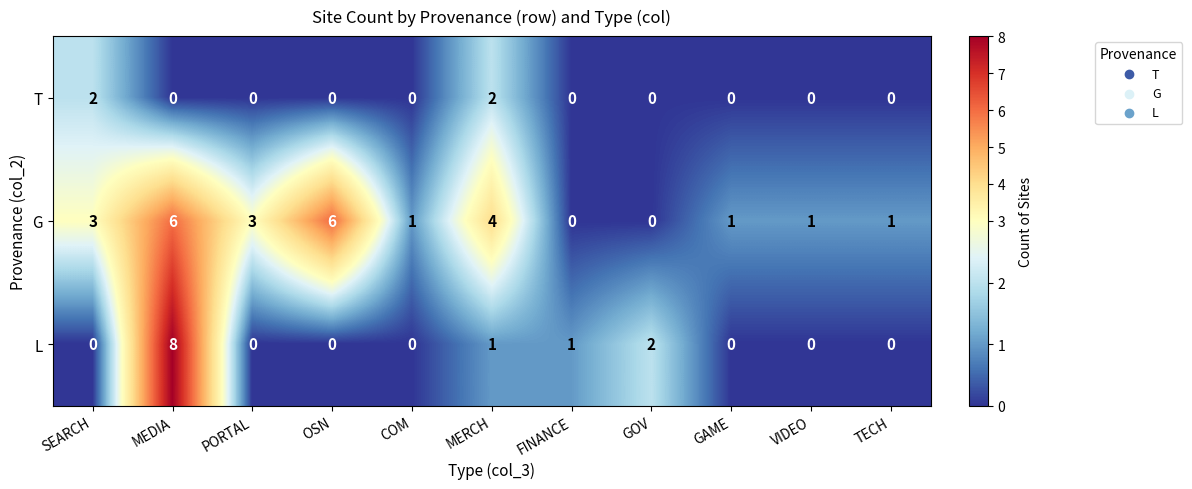

At which category does the chart reach its peak across all series?

MEDIA